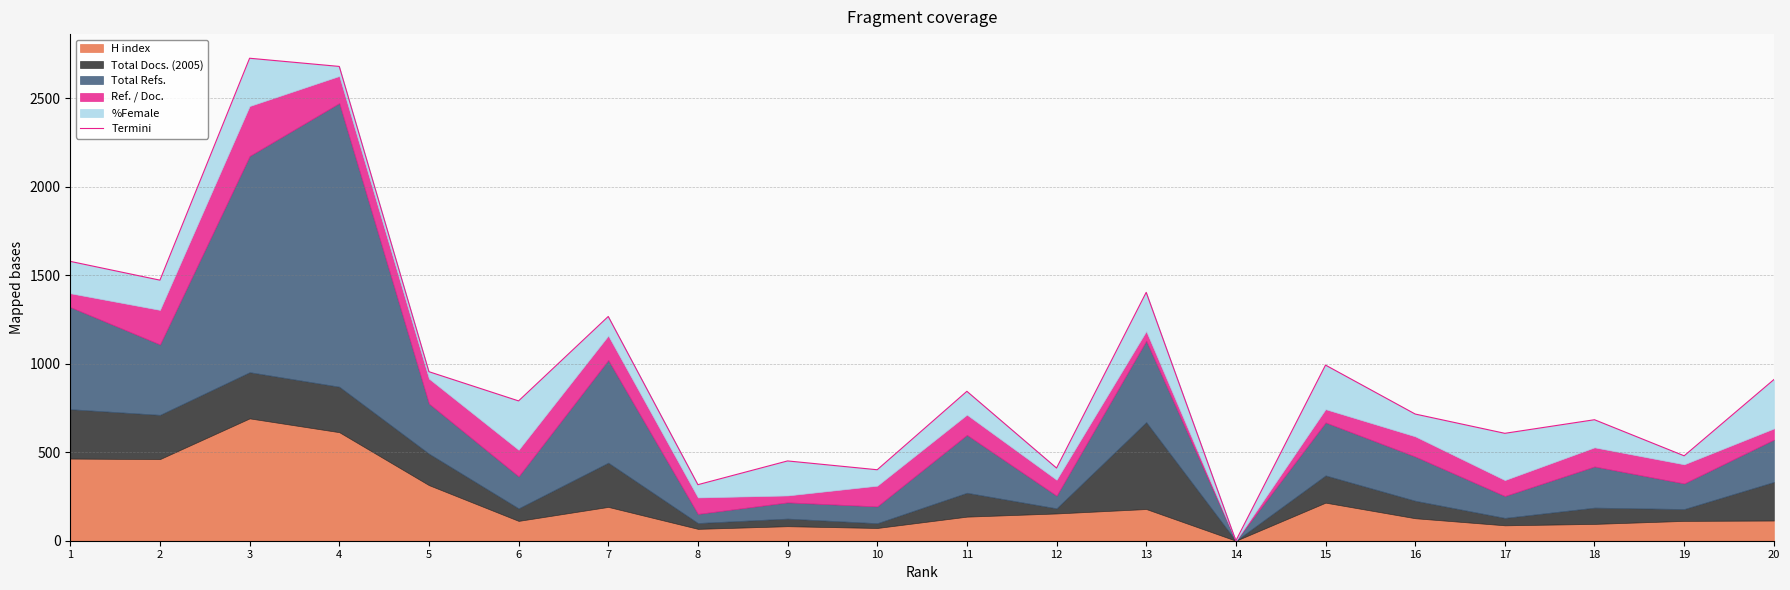

What is the value of the 8th point from the left?

316.6